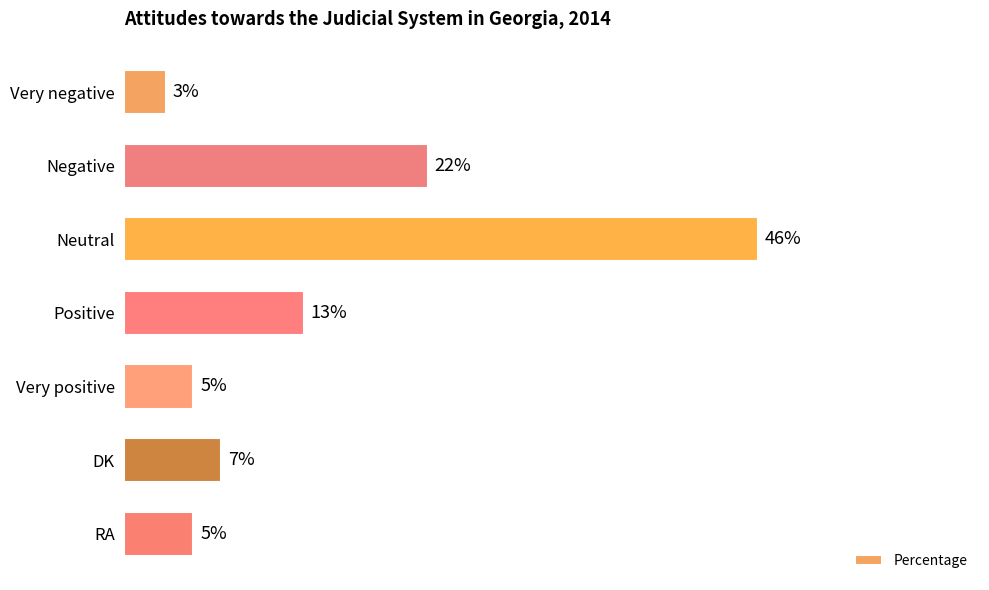

Which has a higher value, RA or Neutral?

Neutral